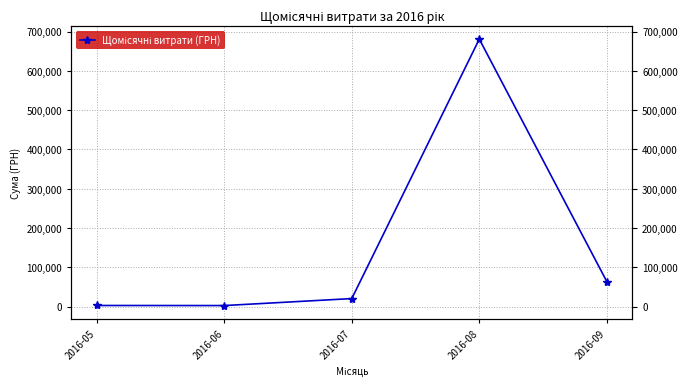

Which category has the lowest value across all series?

2016-06